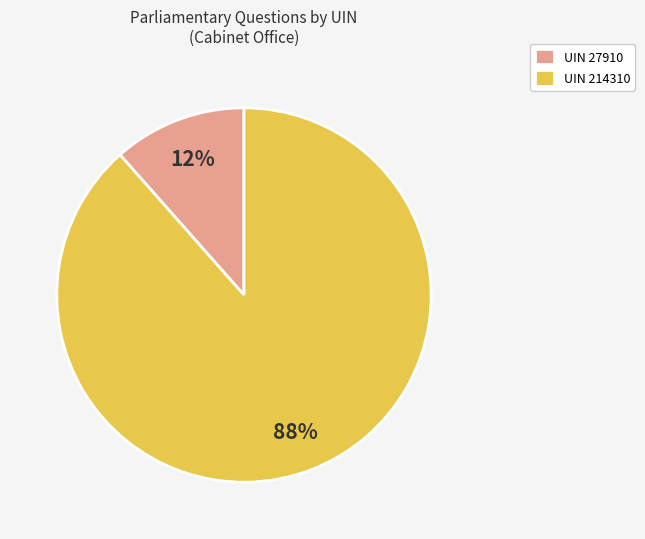

Do UIN 214310 and UIN 27910 together represent more than half of the pie?

Yes